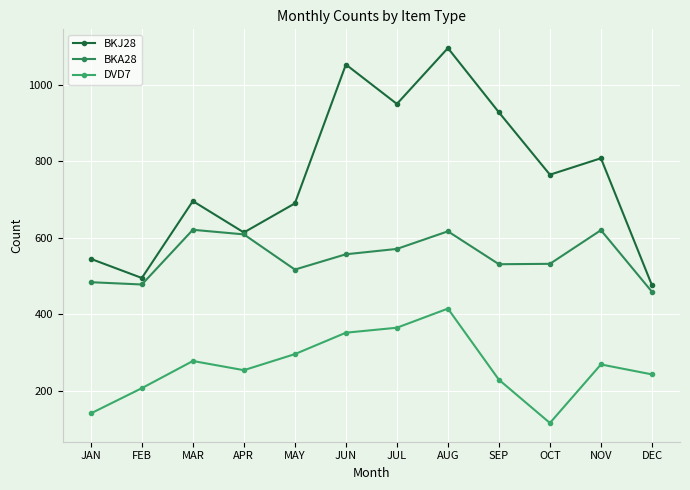

What position from the right is OCT?

3